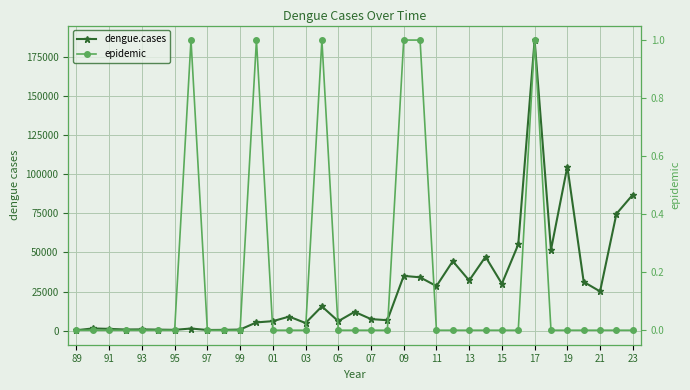

Reading right to left, transcribe all the data shown in this chart.

dengue.cases: 87029	74769	25067	31162	105049	51659	186101	55150	29969	47261	32060	44460	28473	34097	35010	6607	7332	11980	5994	15463	4805	8931	5999	5213	628	421	346	1294	440	582	756	656	1048	1350	203
epidemic: 0	0	0	0	0	0	1	0	0	0	0	0	0	1	1	0	0	0	0	1	0	0	0	1	0	0	0	1	0	0	0	0	0	0	0